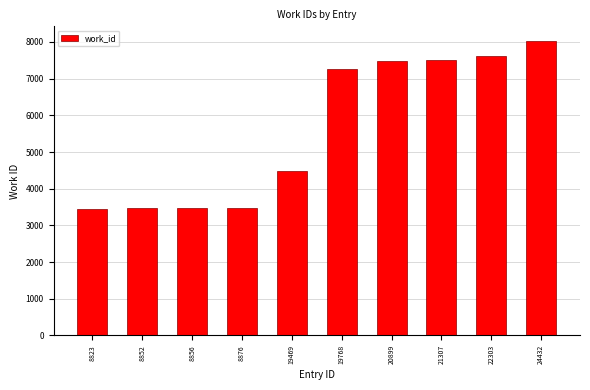

Between 8856 and 19768, which is larger?

19768